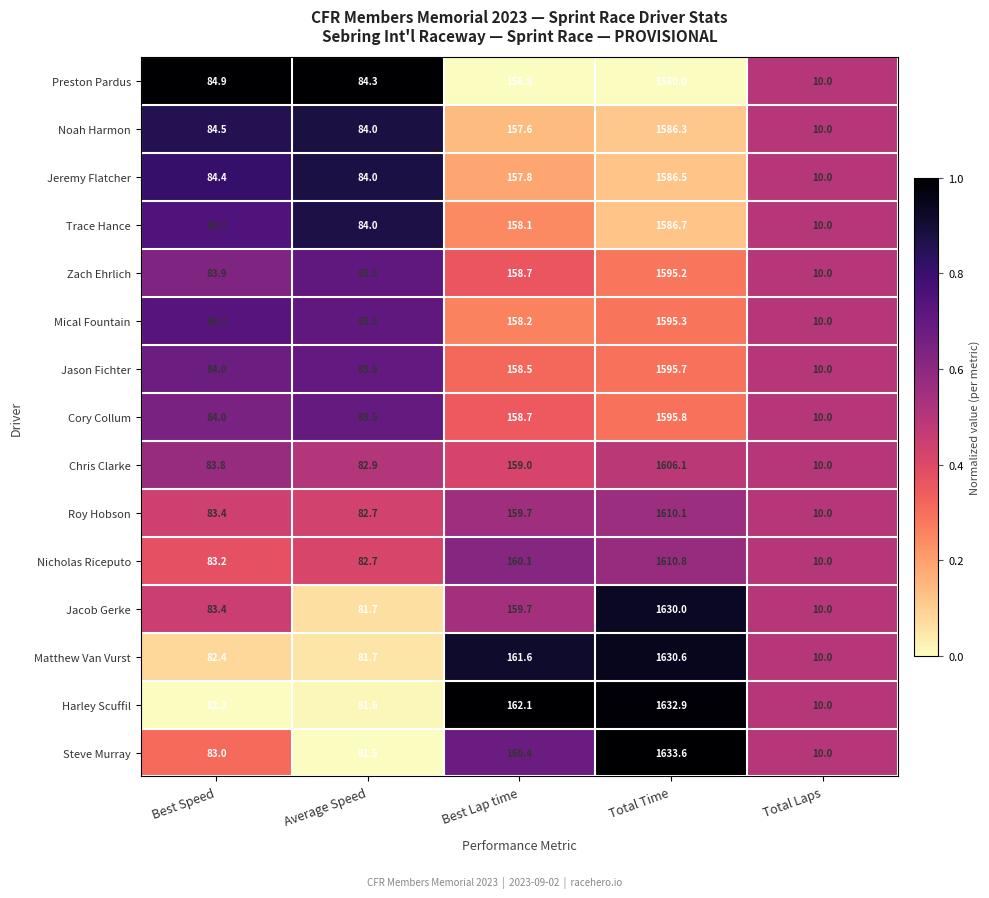

Is it true that Preston Pardus equals 16.9 at Total Laps?

False